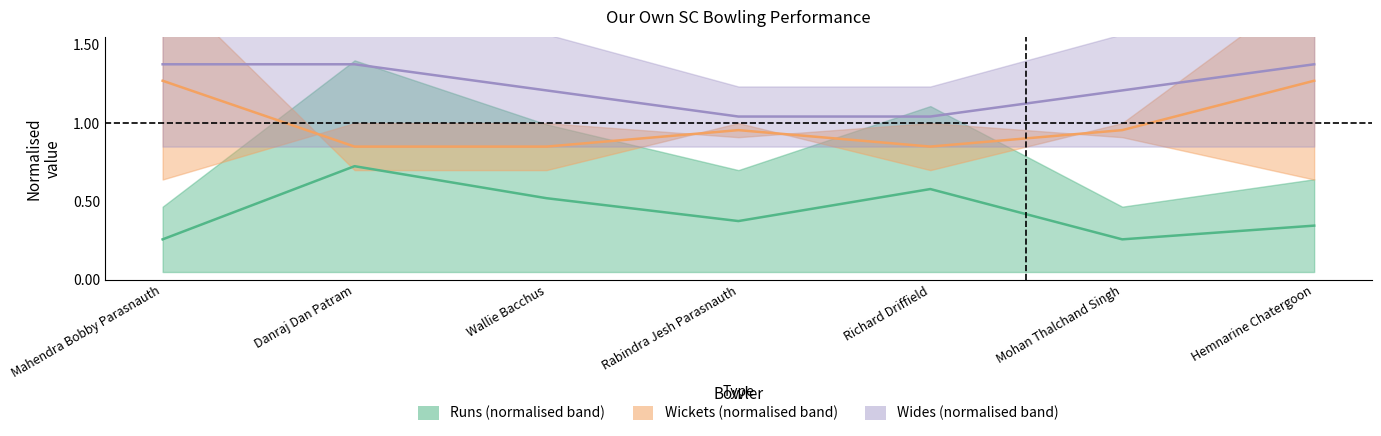

Which series has the largest total across all categories?

wides